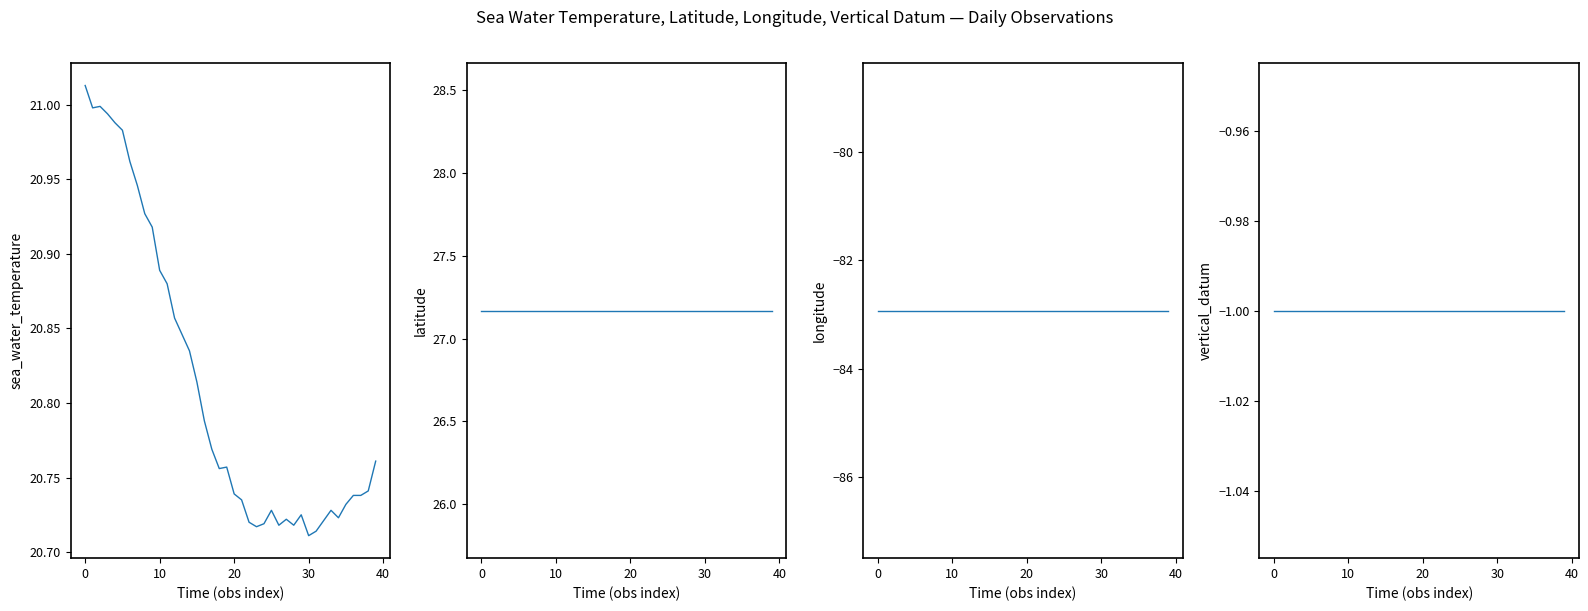

Does the chart have visible grid lines?

No